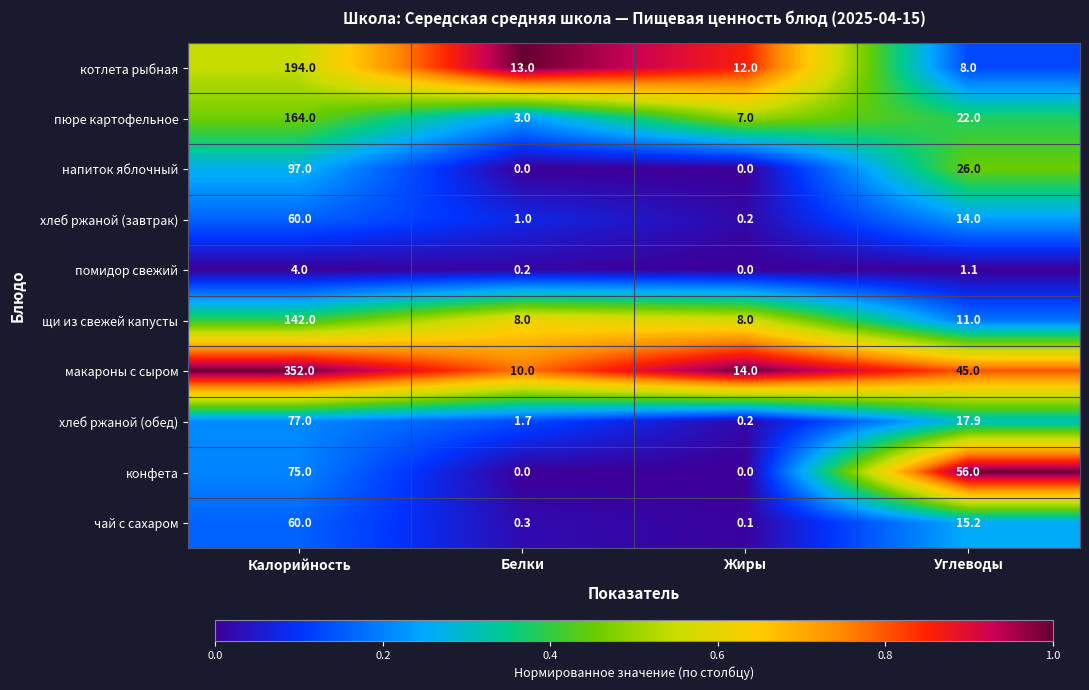

Where does the хлеб ржаной (завтрак) series first go above 14?

Калорийность